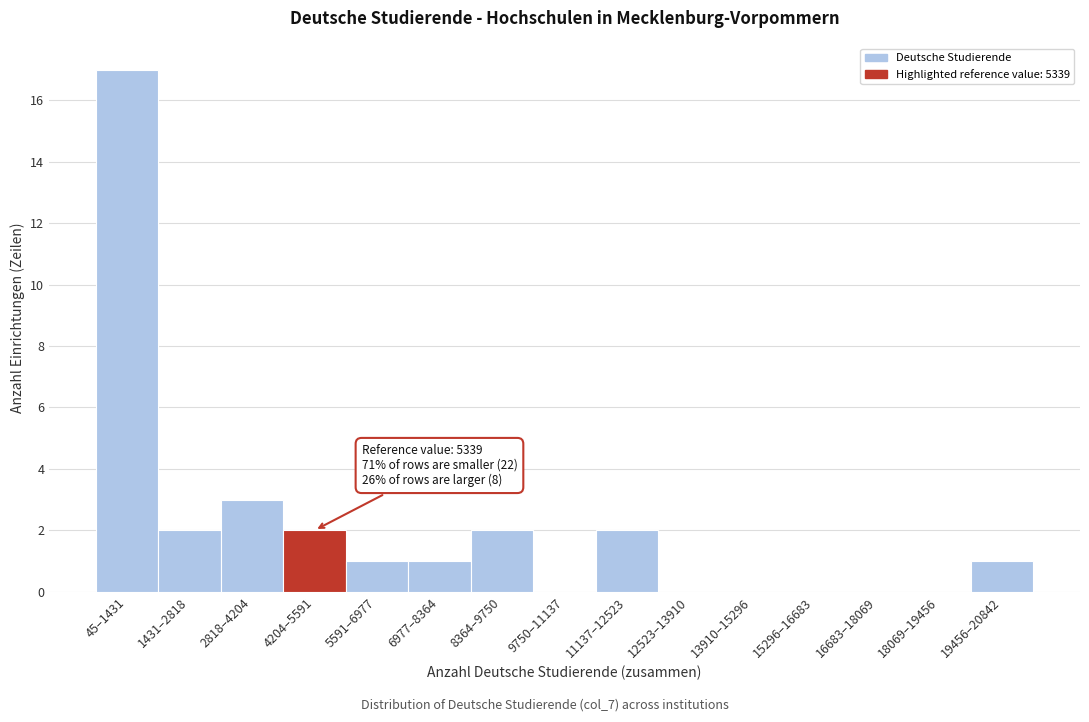

Reading right to left, extract all data points from this chart.

19456–20842=1	18069–19456=0	16683–18069=0	15296–16683=0	13910–15296=0	12523–13910=0	11137–12523=2	9750–11137=0	8364–9750=2	6977–8364=1	5591–6977=1	4204–5591=2	2818–4204=3	1431–2818=2	45–1431=17